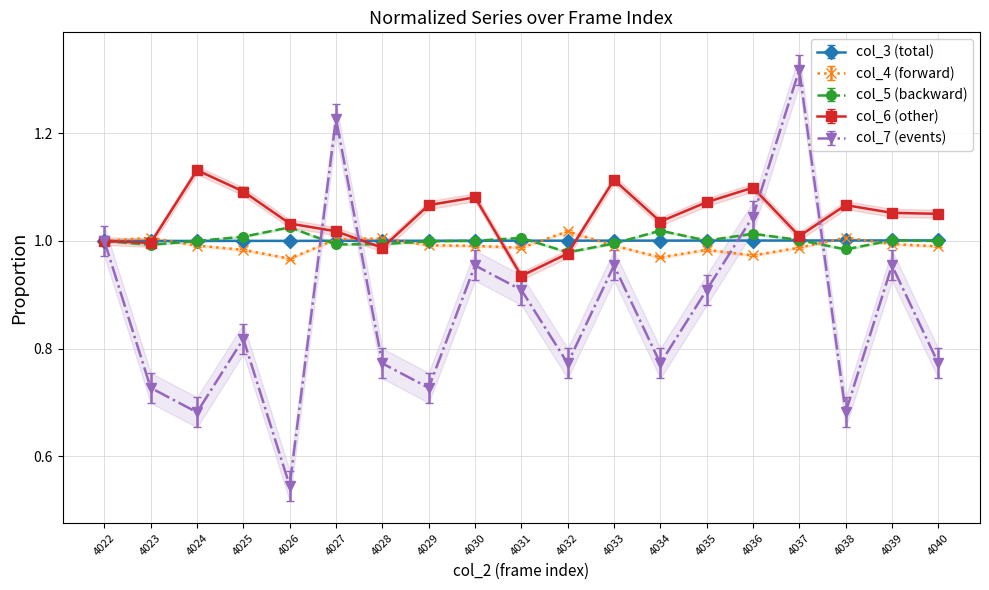

Is the value of col_5 at 4037 greater than the value of col_7 at 4039?

Yes